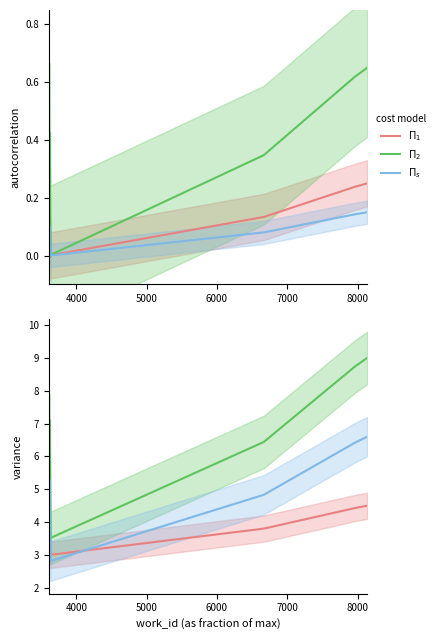

How many data points in $\Pi_s$ are less than 4?

4